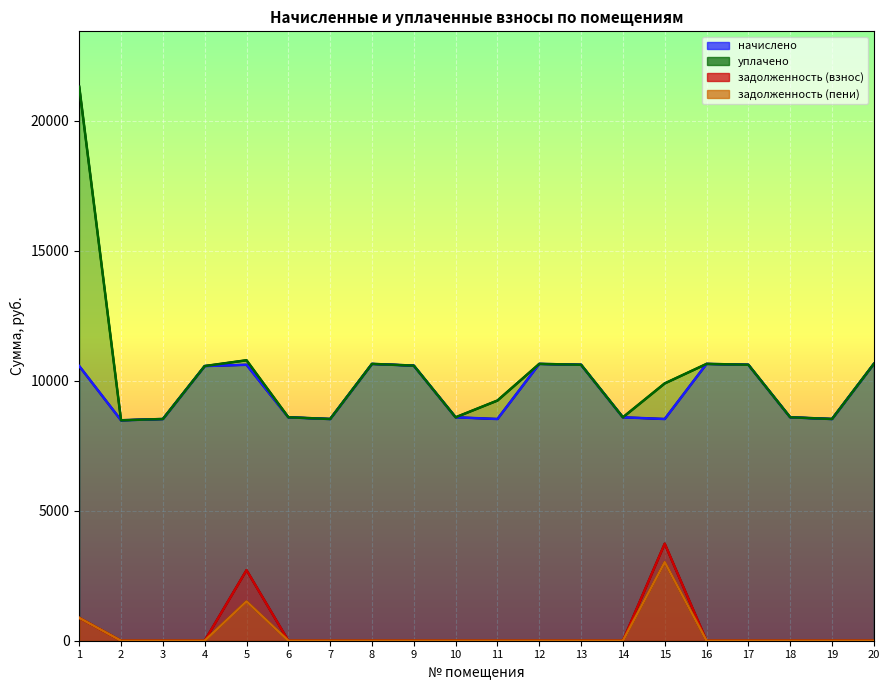

What is the maximum value for уплачено?

21309.5